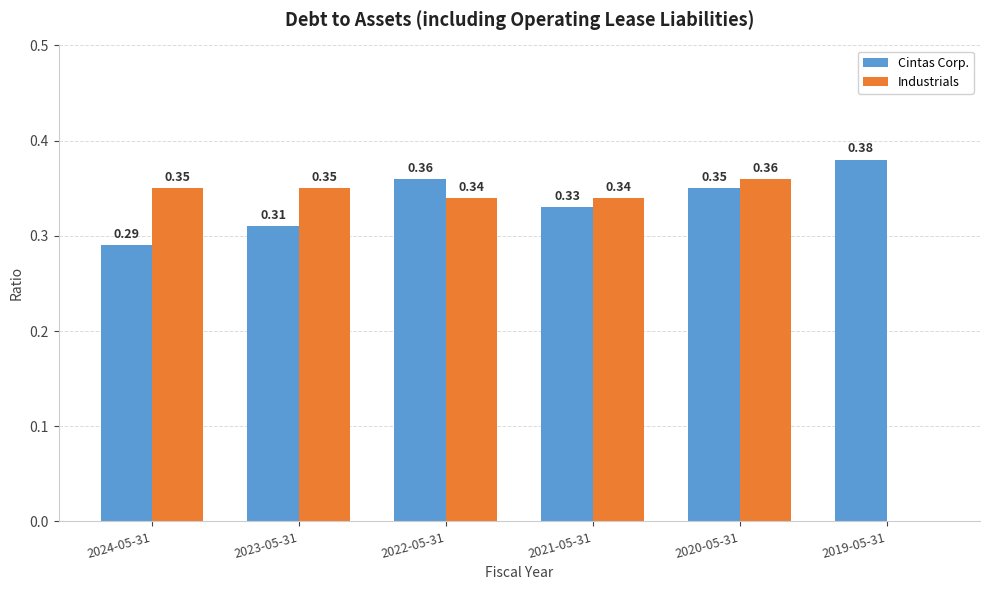

The Cintas Corp. series shows 0.4 at 2024-05-31. True or false?

False